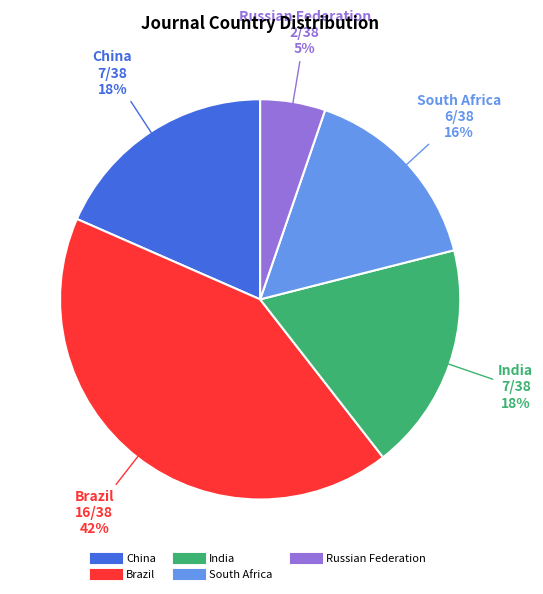

What is the largest slice in the pie chart?

Brazil